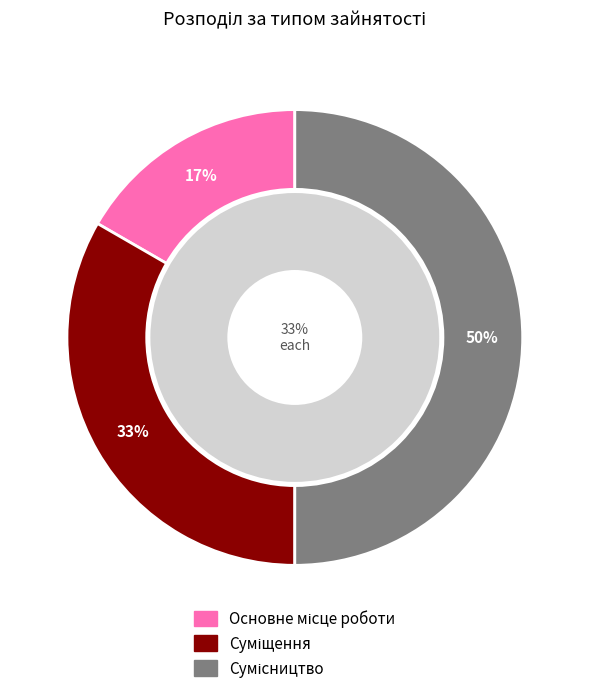

How many segments does this pie chart have?

3